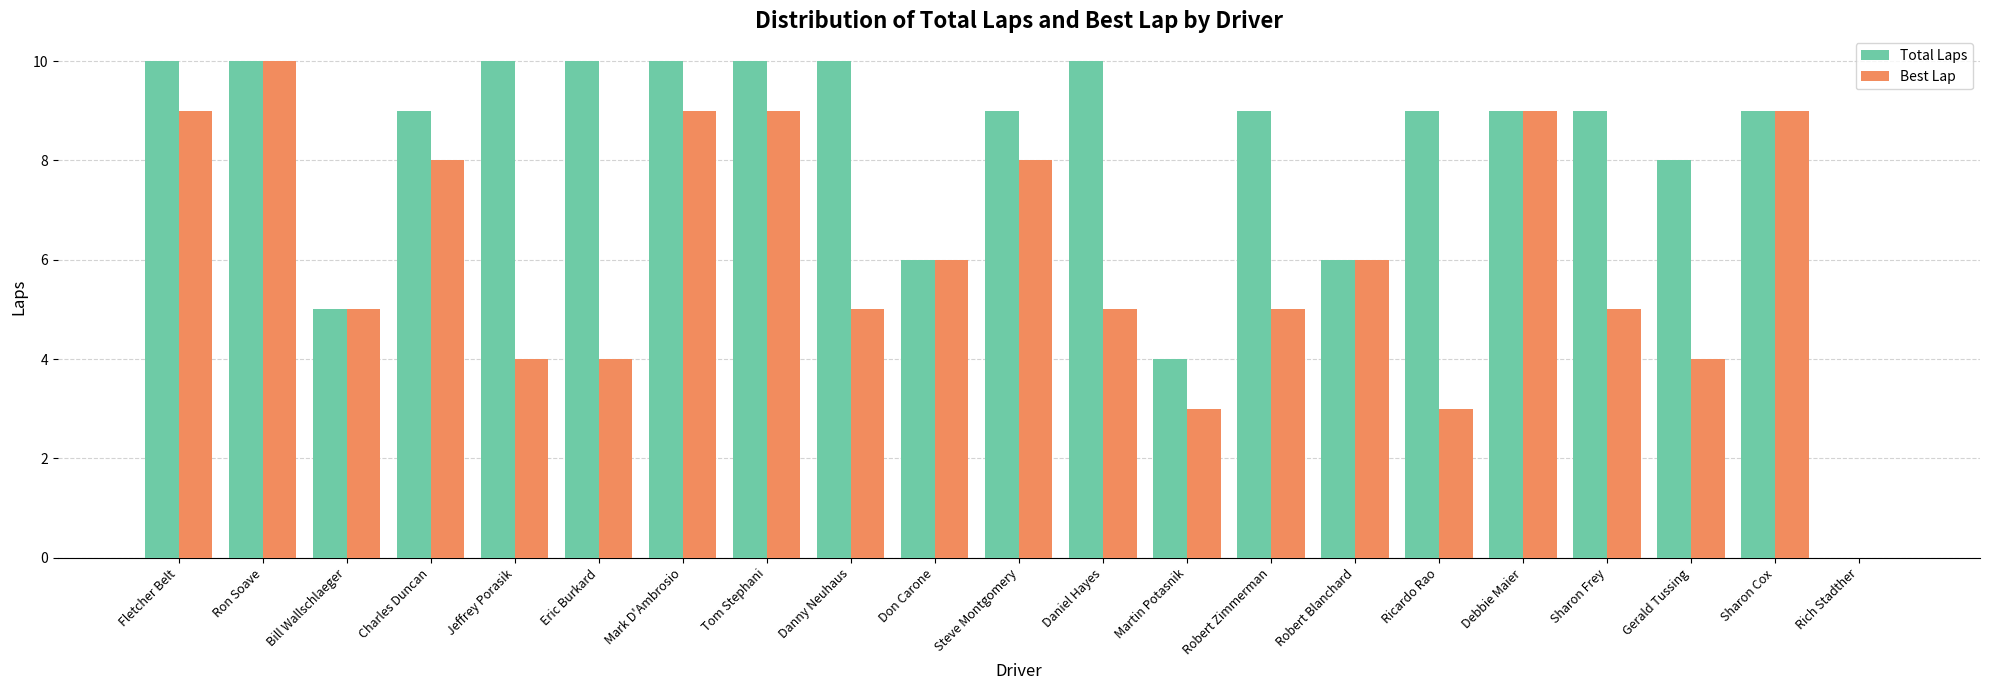

Which category has the highest value in the Best Lap series?

Ron Soave